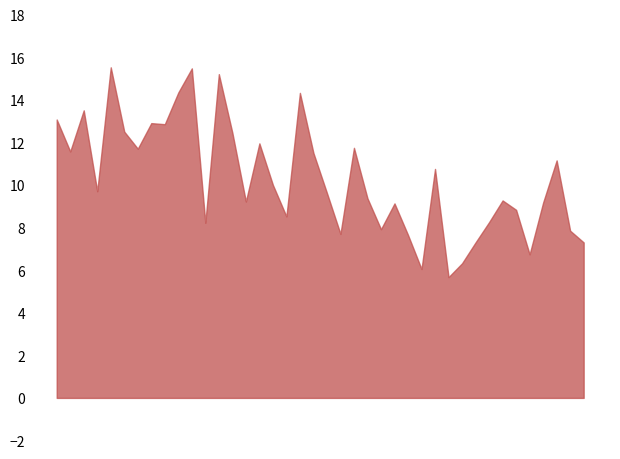

What is the minimum value shown in the chart?

5.7